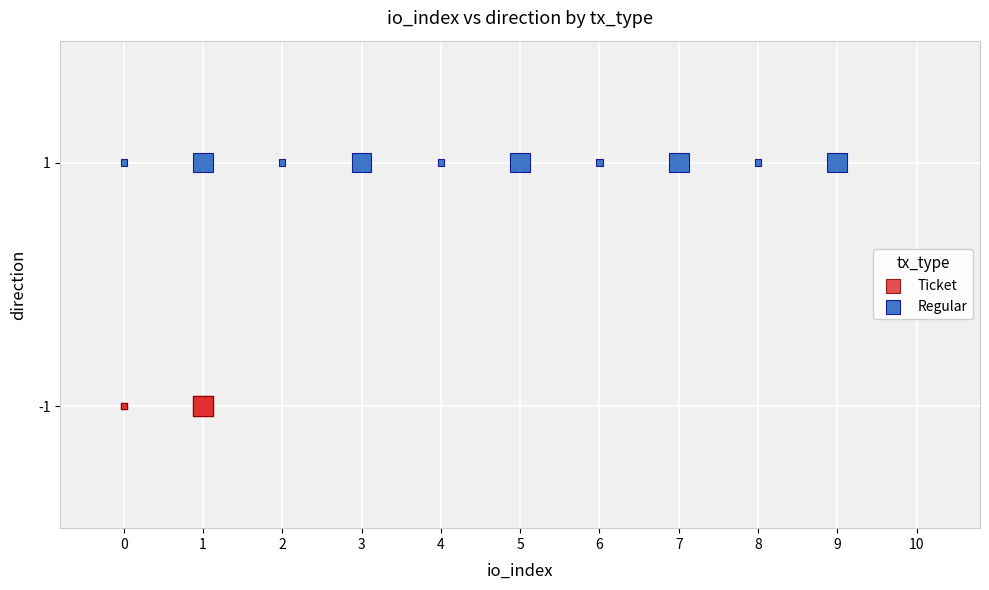

Which series contains the lowest Y value?

Ticket